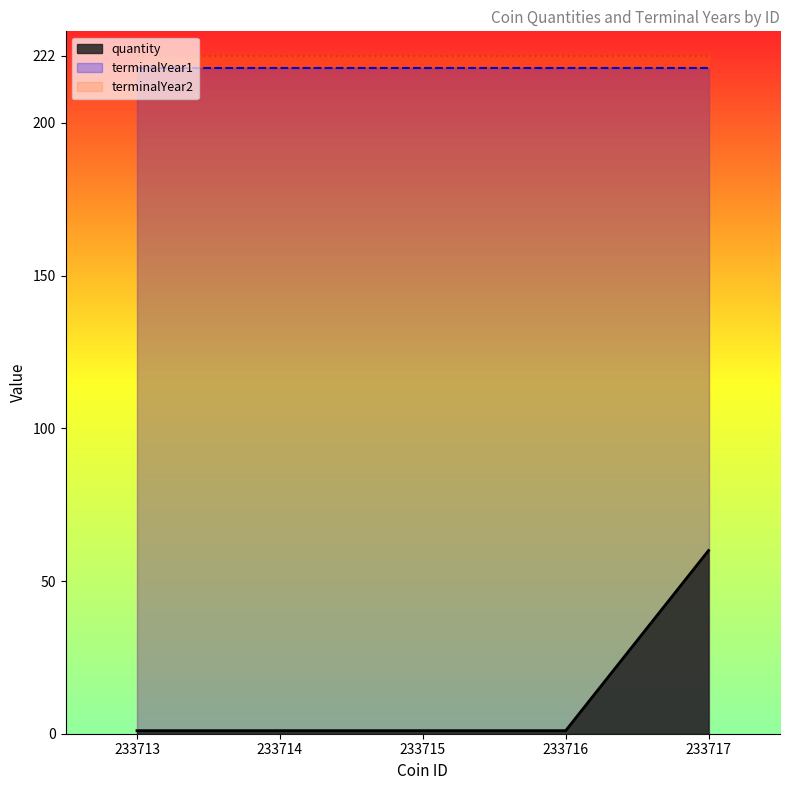

What is the greatest value displayed?

222